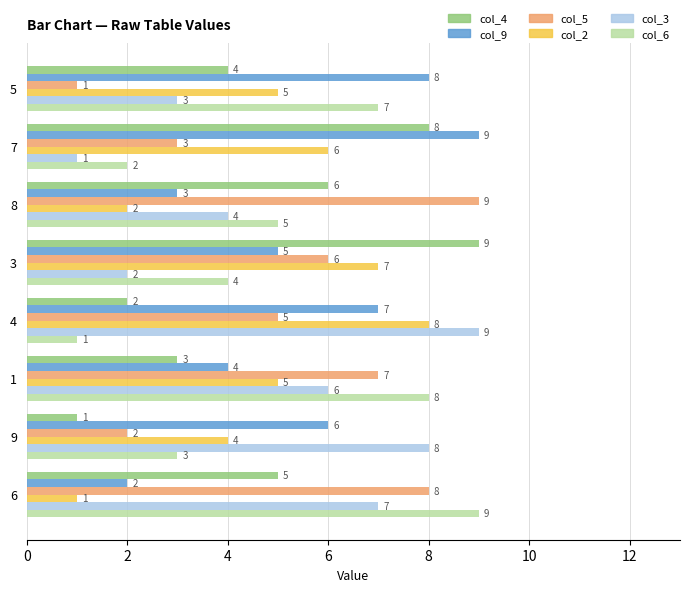

Which category has the highest value in the col_9 series?

7